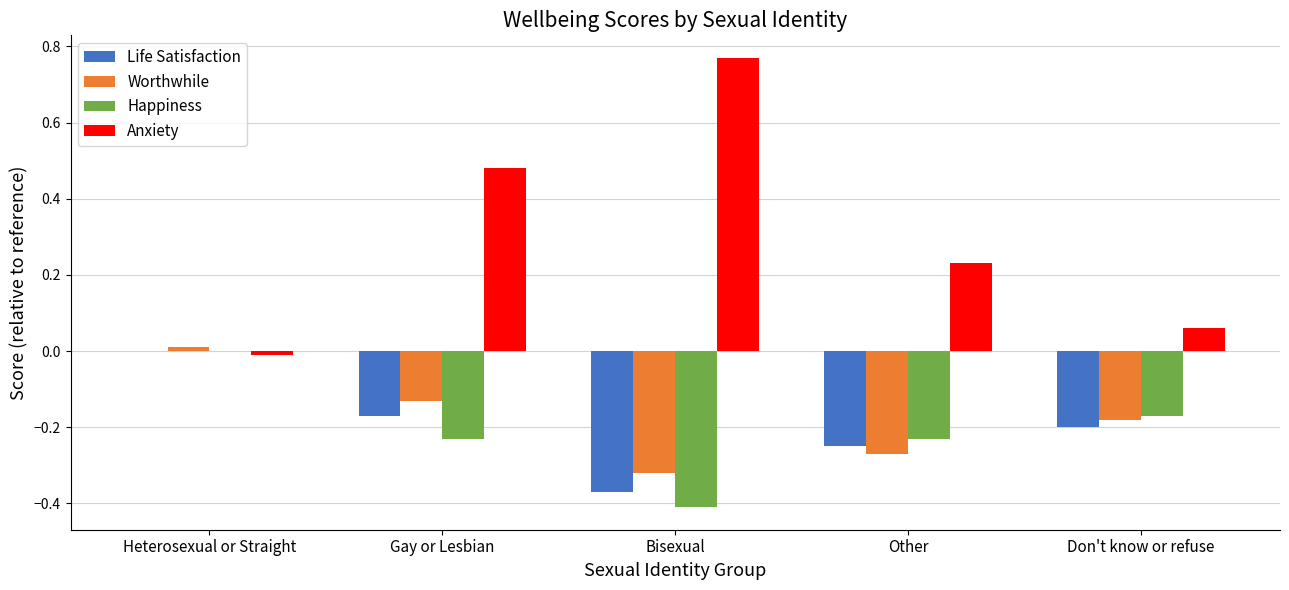

Which series has the largest total across all categories?

Anxiety